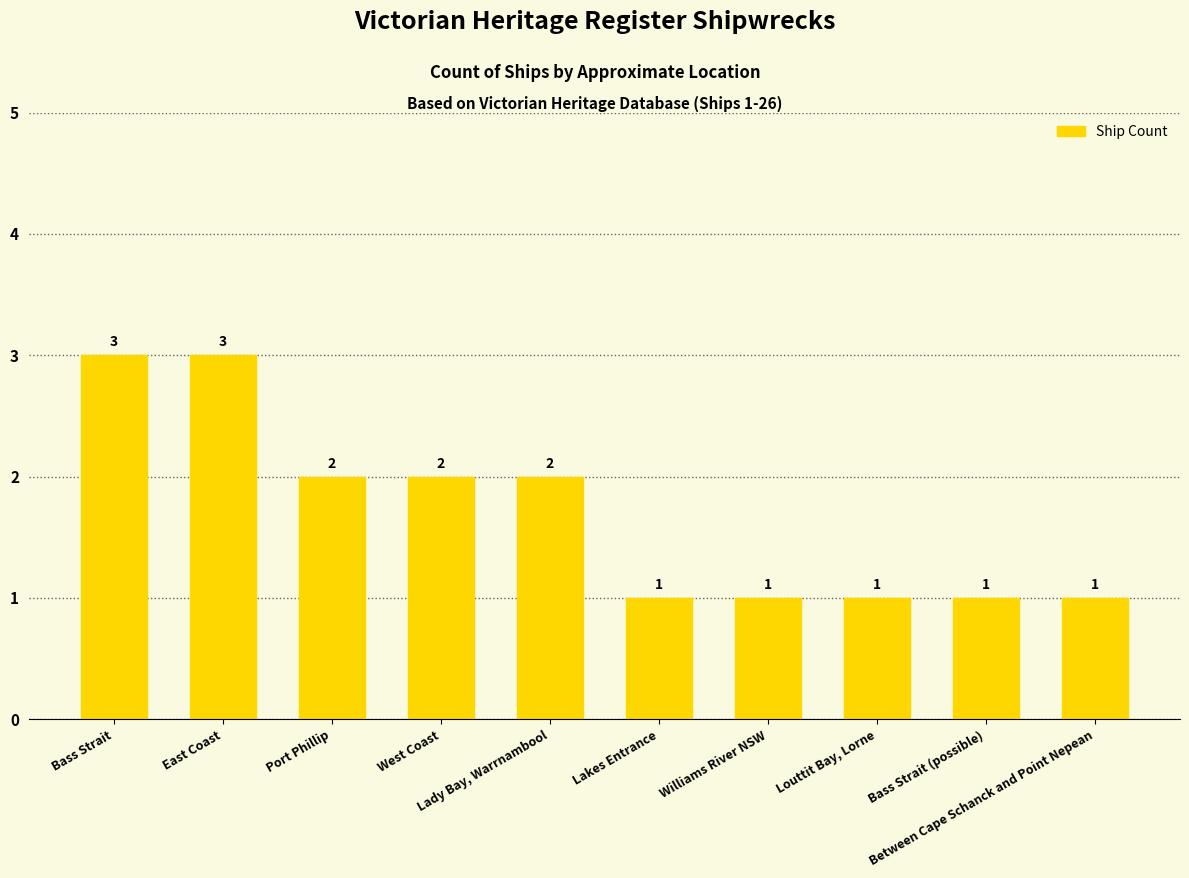

What is the sum of all values?

17